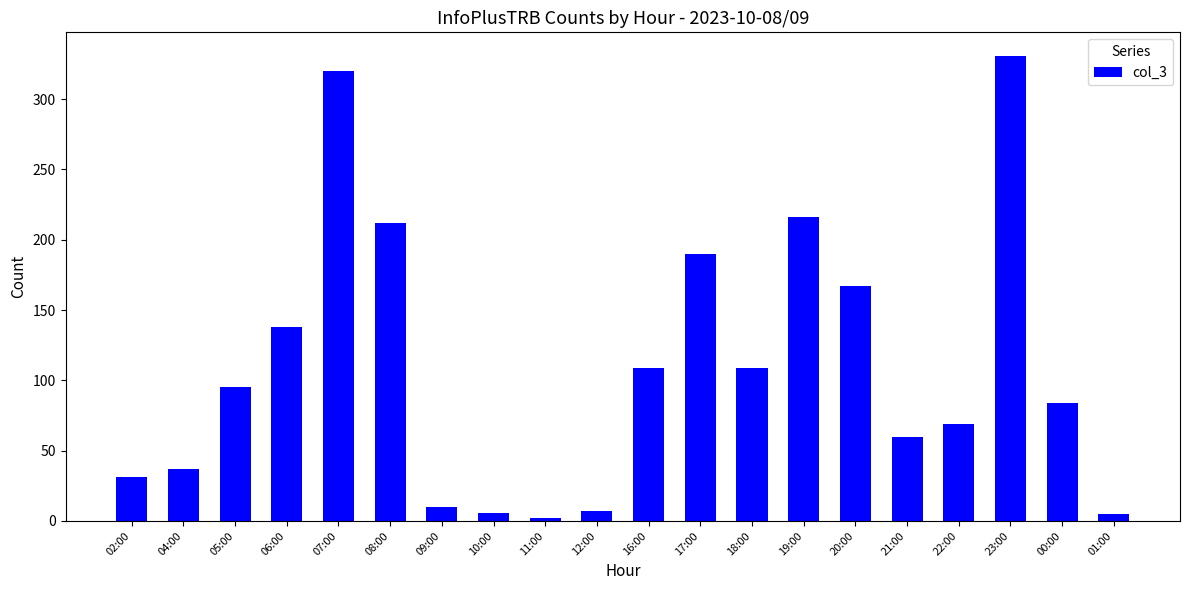

What is the value of the 4th bar from the left?

138